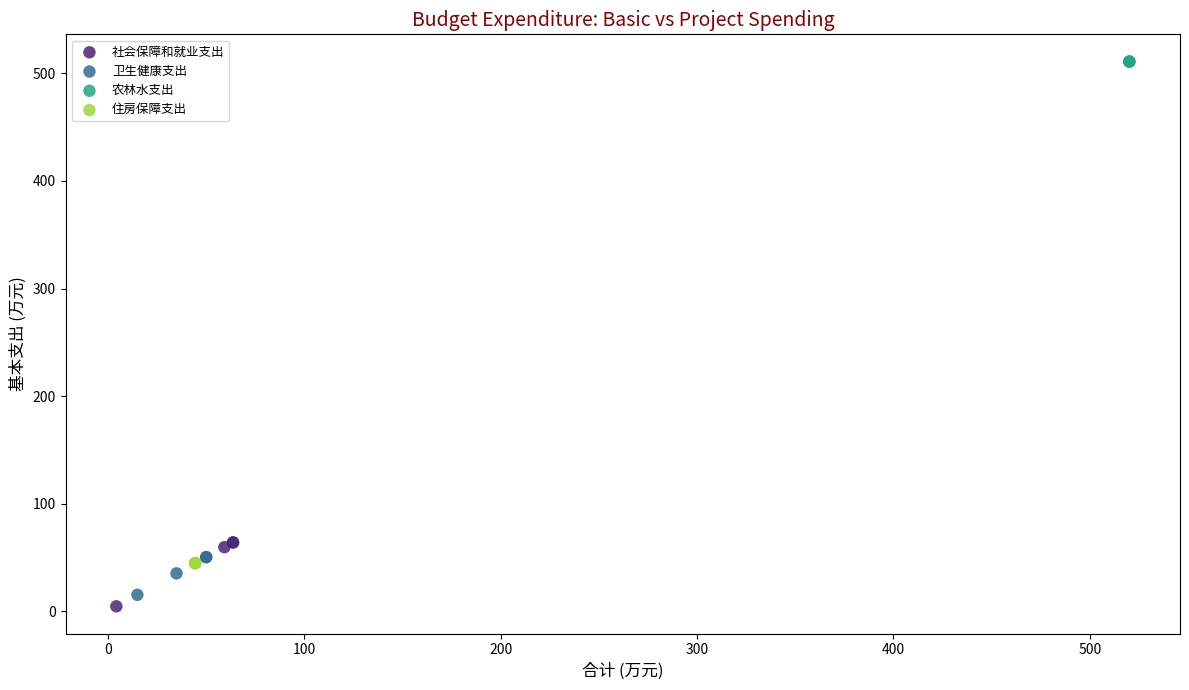

Which series contains the highest Y value?

农林水支出